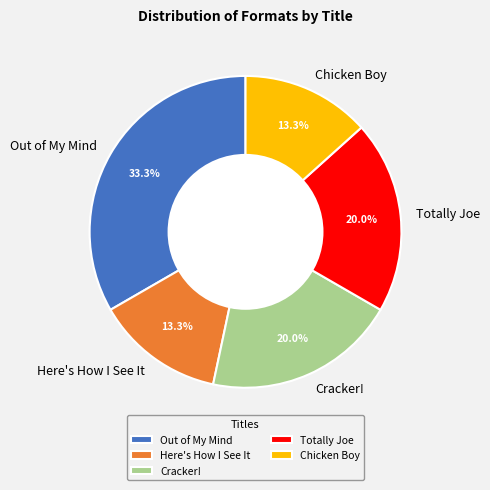

To the nearest percent, what portion does Chicken Boy represent?

13%